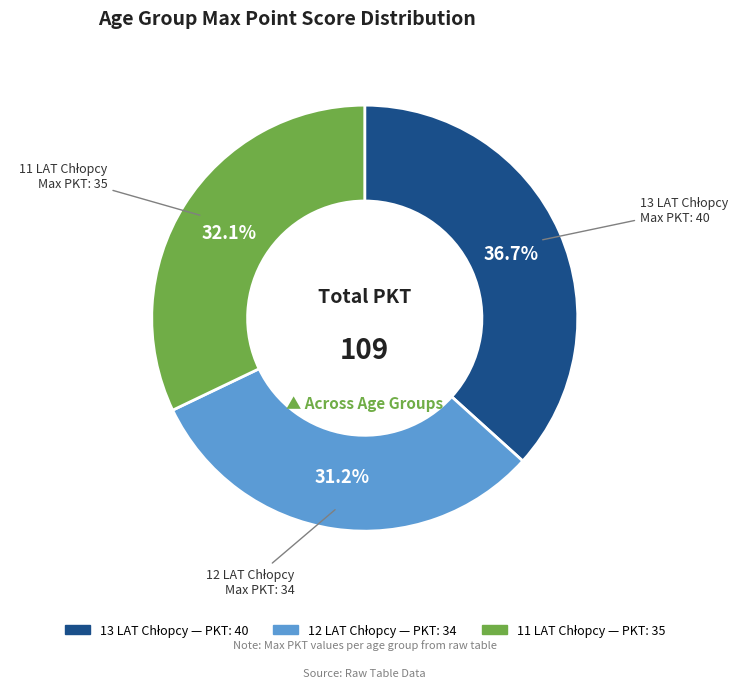

Is there any slice that represents more than half of the pie?

No